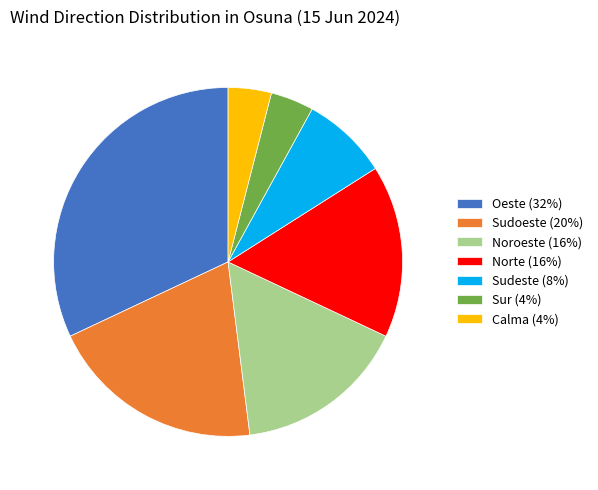

True or false: Sudoeste (20%) accounts for 11% of the total.

False